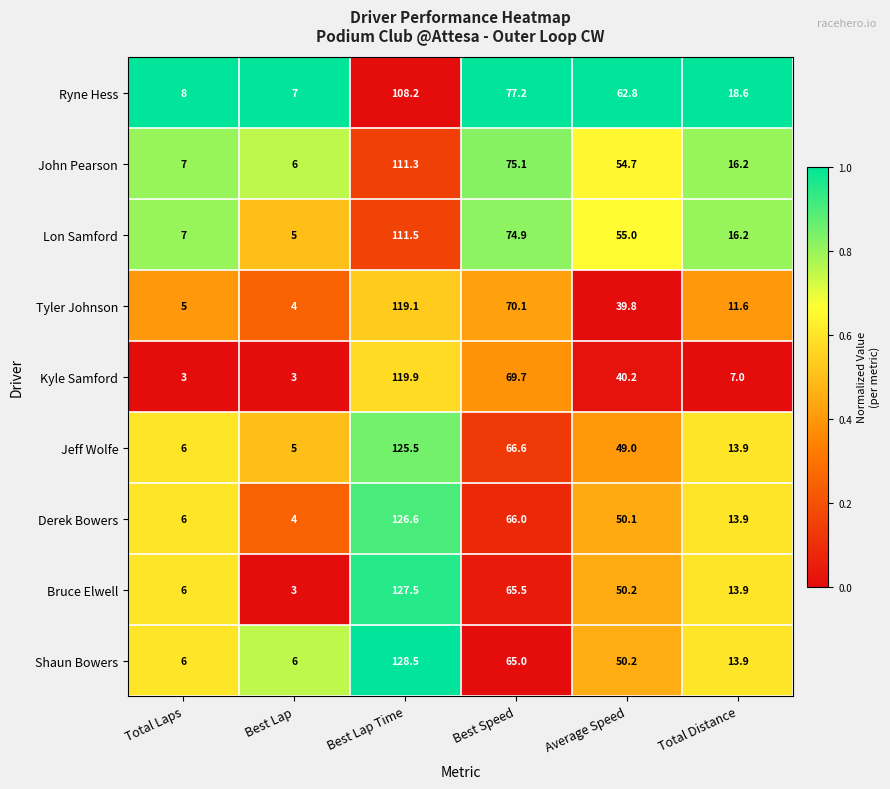

At which category is the sum across all series the highest?

Best Lap Time